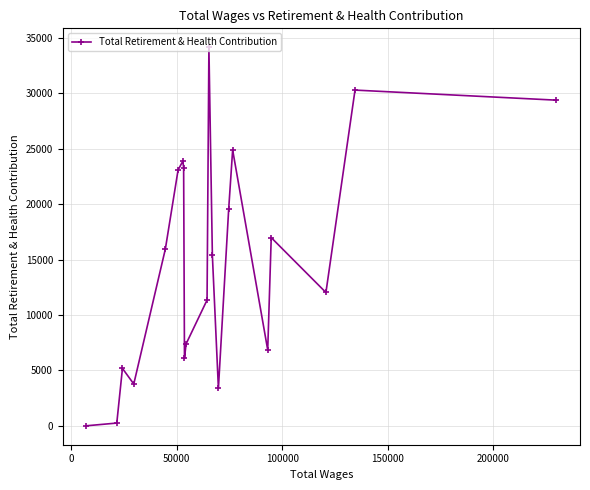

What is the maximum value shown in the chart?

34155